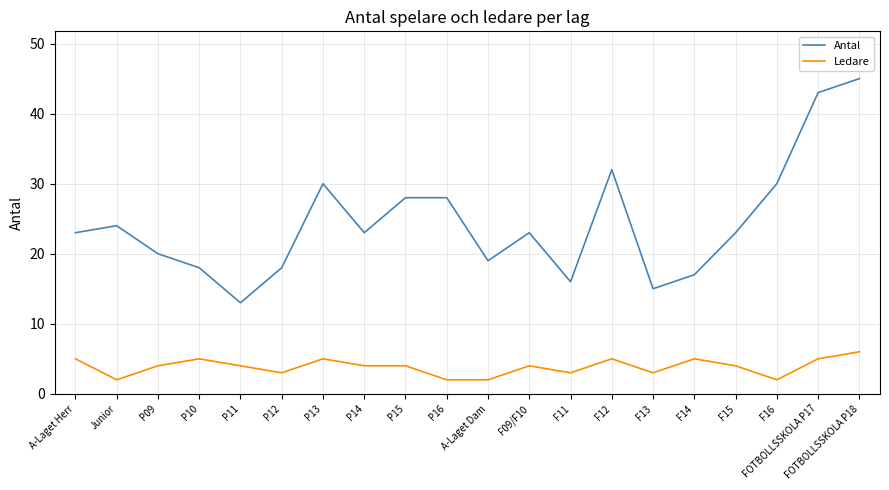

Which series changed the most between P13 and A-Laget Dam?

Antal